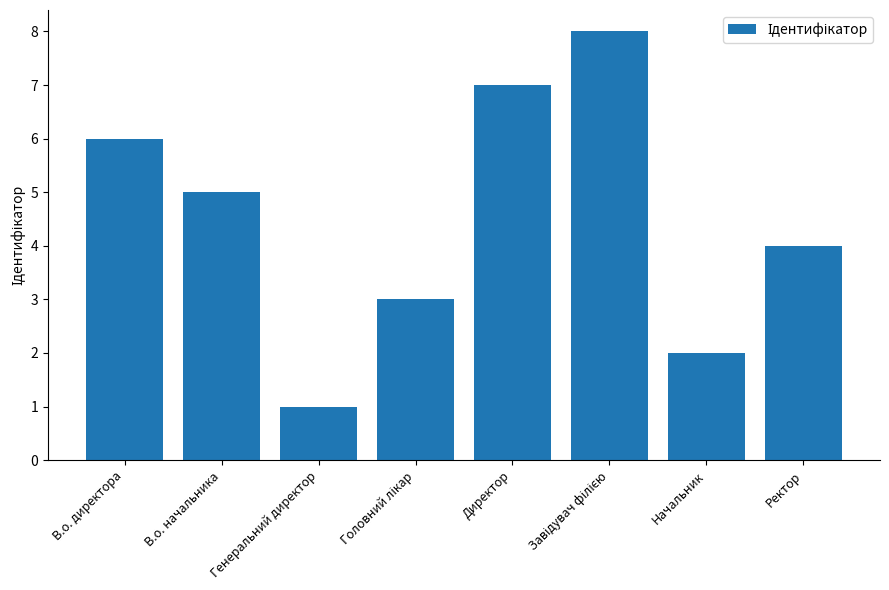

Does the chart contain any negative values?

No